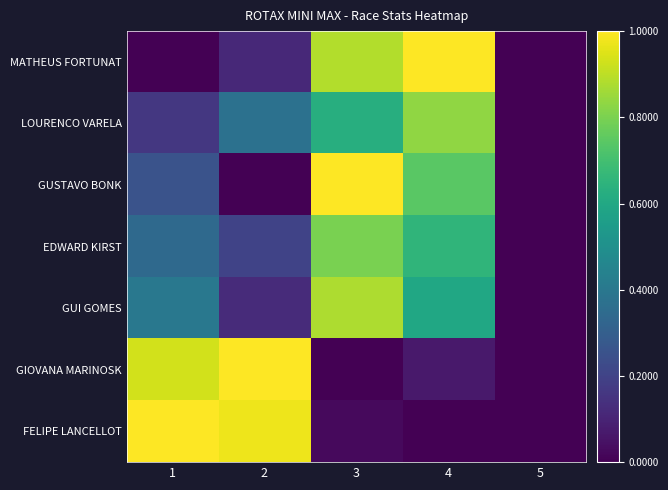

How many data points does each series have?

5